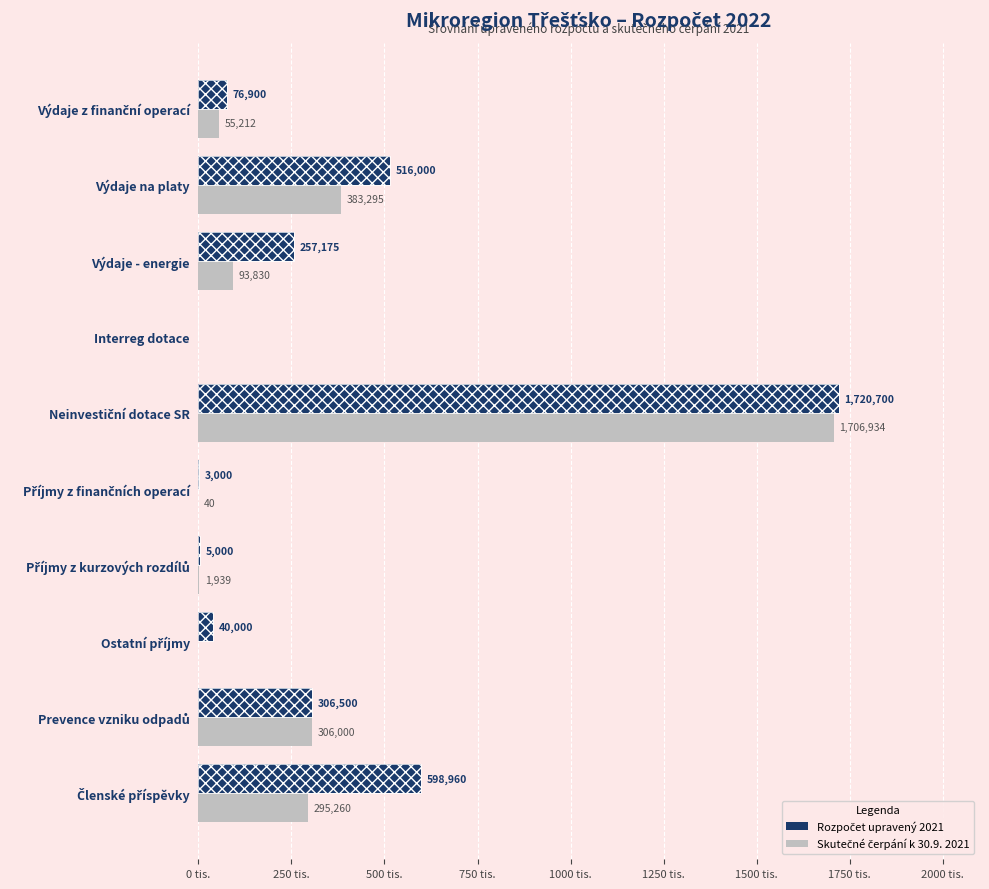

Where is Rozpočet upravený 2021 nearest to the value 860350?

Členské příspěvky